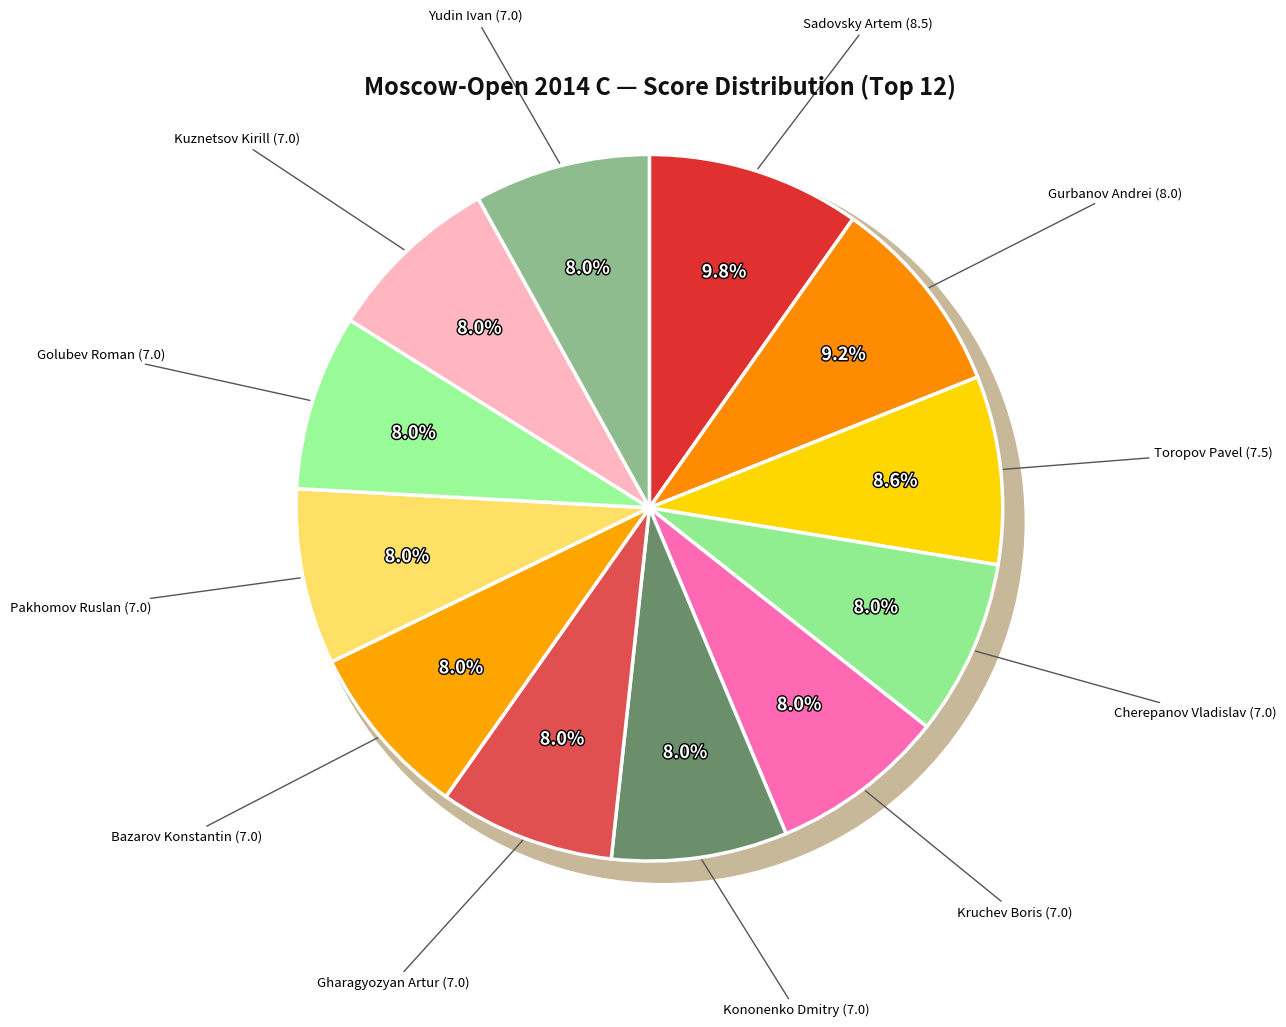

Rank the categories by value from highest to lowest.

Sadovsky Artem (8.5), Gurbanov Andrei (8.0), Toropov Pavel (7.5), Cherepanov Vladislav (7.0), Kruchev Boris (7.0), Kononenko Dmitry (7.0), Gharagyozyan Artur (7.0), Bazarov Konstantin (7.0), Pakhomov Ruslan (7.0), Golubev Roman (7.0), Kuznetsov Kirill (7.0), Yudin Ivan (7.0)